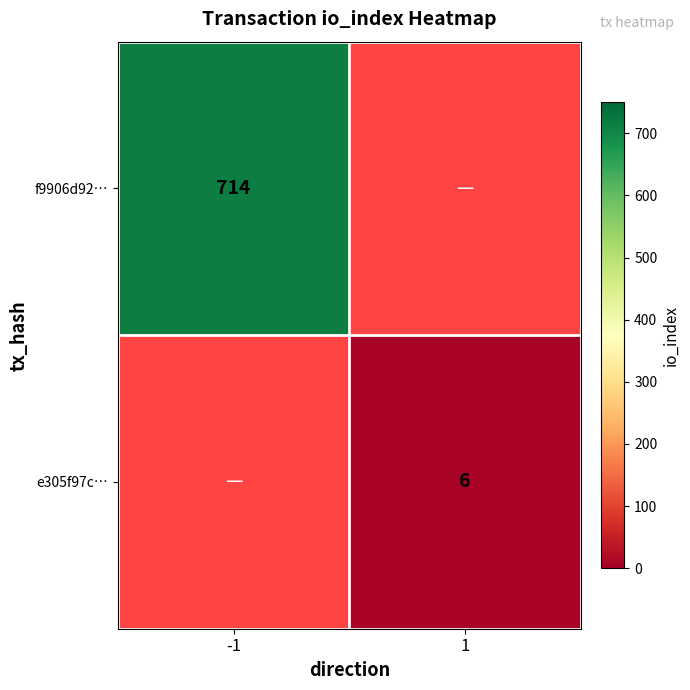

What is the smallest value displayed?

6.0